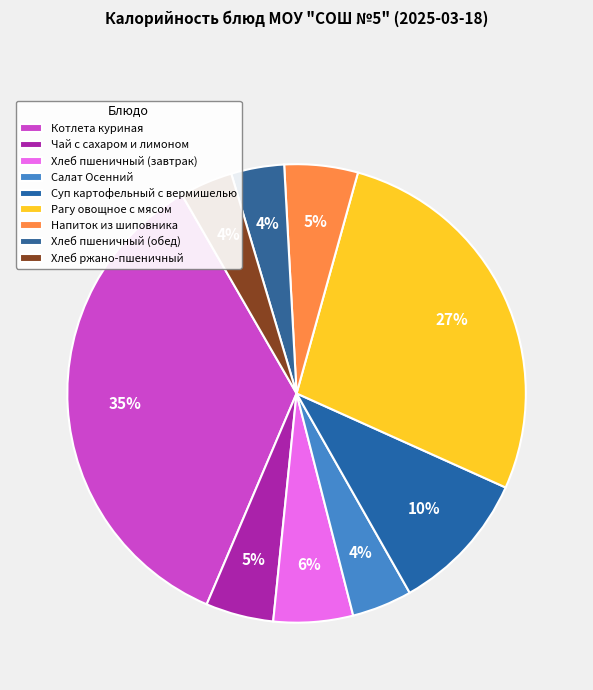

What percentage is NOT represented by Суп картофельный с вермишелью?

89.9%